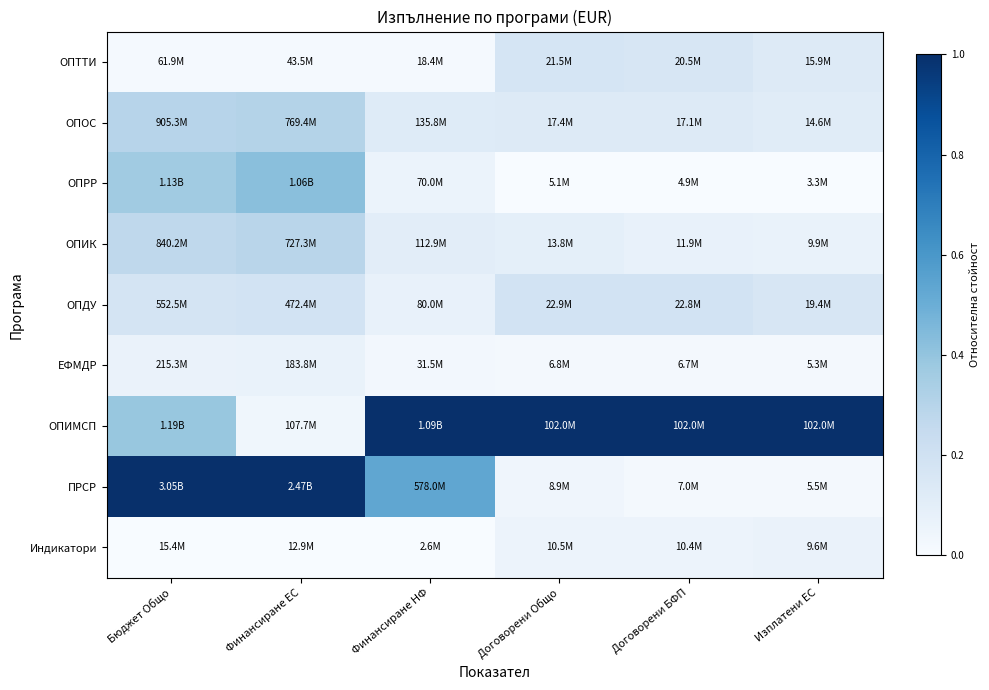

How many categories are shown in the chart?

6